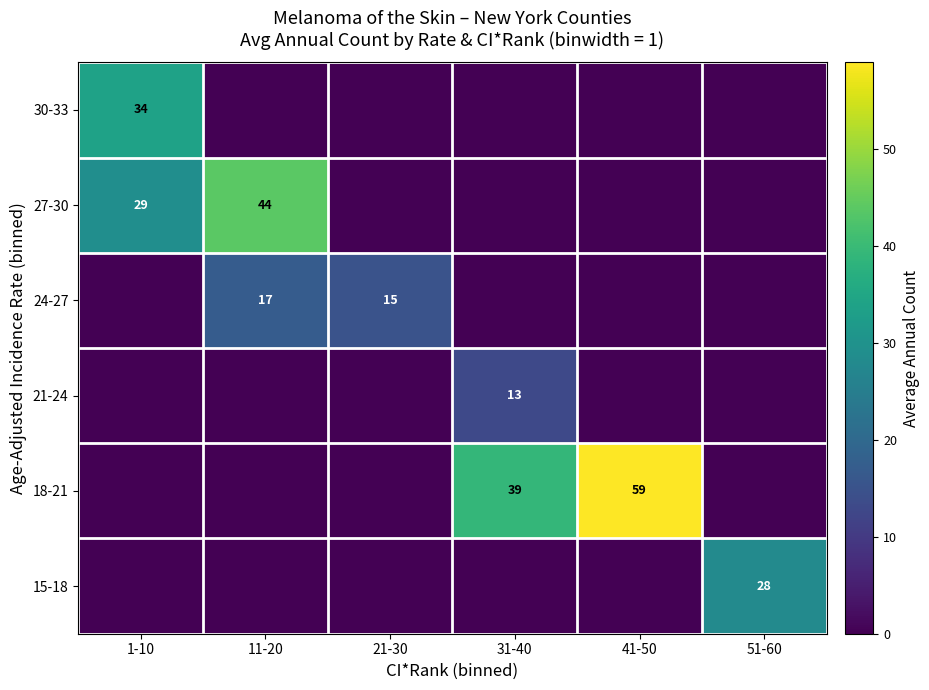

What is the total value across all series at 11-20?

61